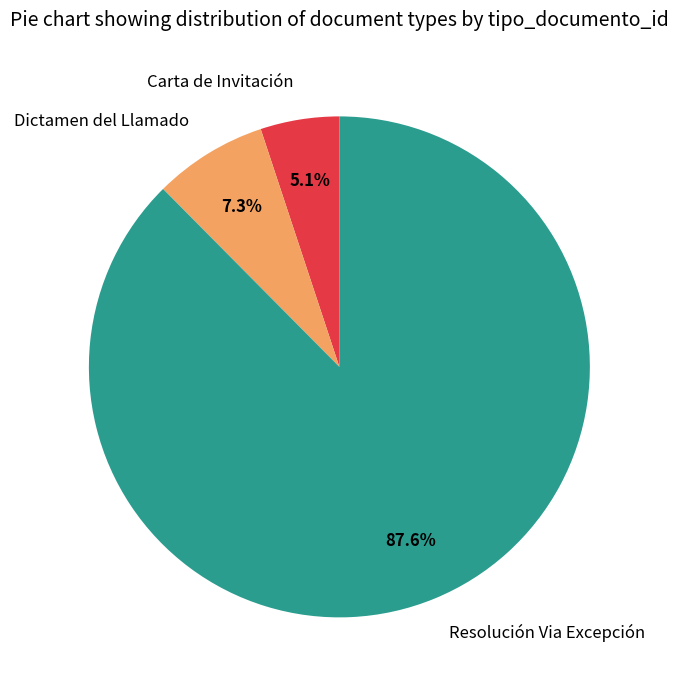

Combined, do Carta de Invitación and Dictamen del Llamado account for over 50%?

No